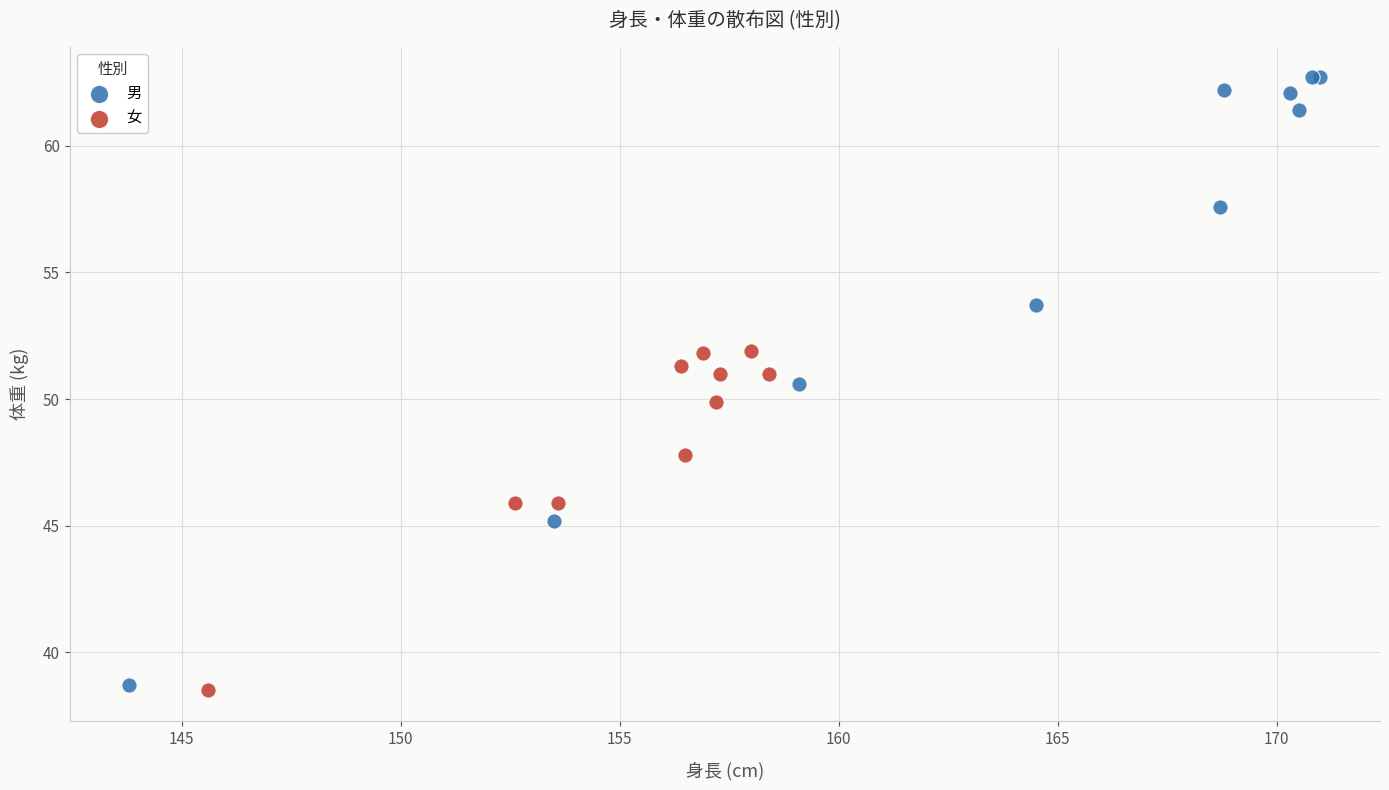

Which series has the widest spread of Y values?

男